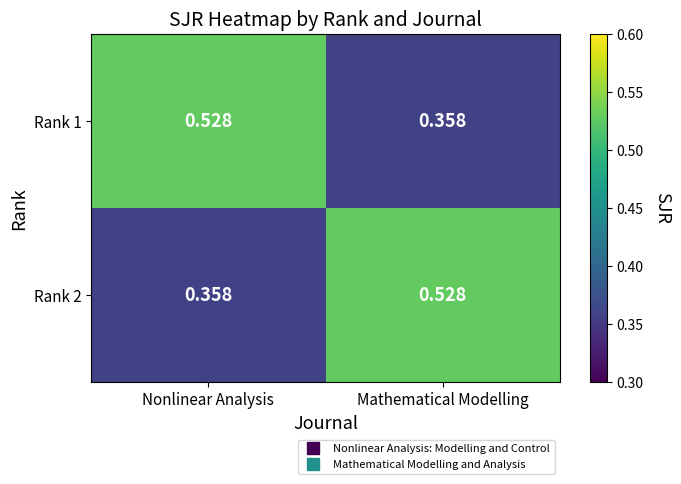

At which label does Rank 1 reach its peak?

Nonlinear Analysis